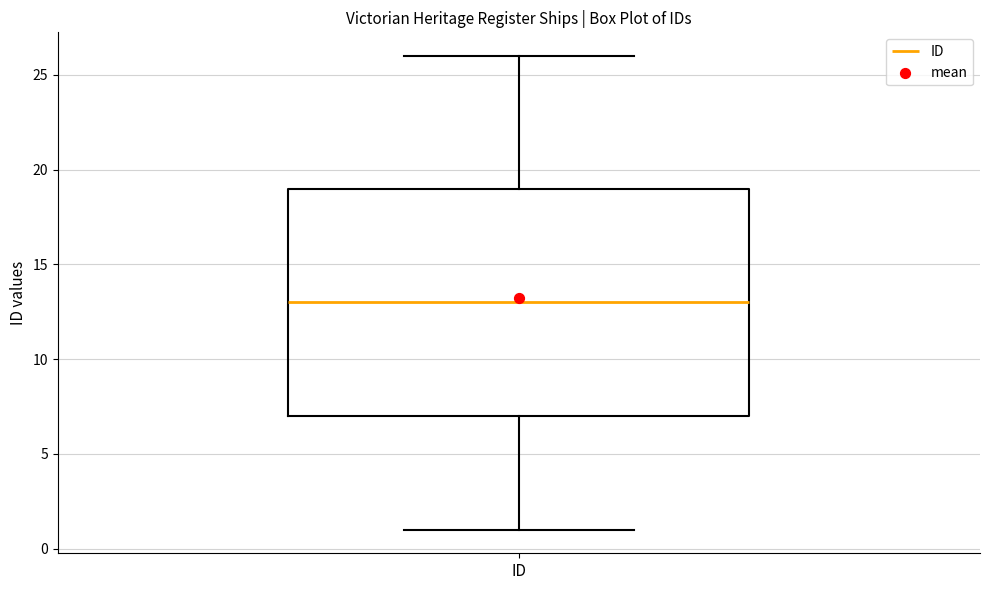

Read this box plot against the y-axis: the position of the median line, the range covered by the box, and the ends of both whiskers. The values are not printed on the chart, so give them approximately, as read against the axis.

median 13, box 7 to 19, whiskers 1 to 26